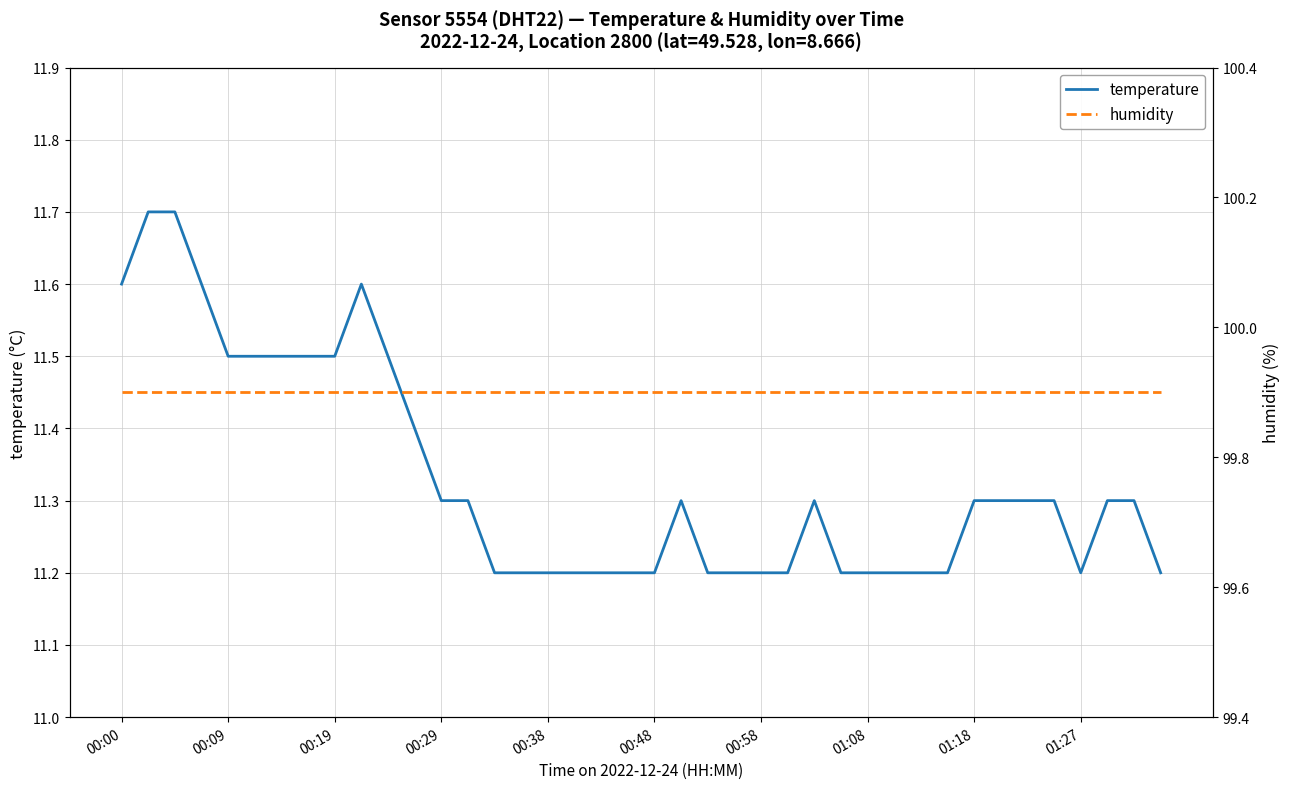

Is this an area chart (filled region under the line)?

No